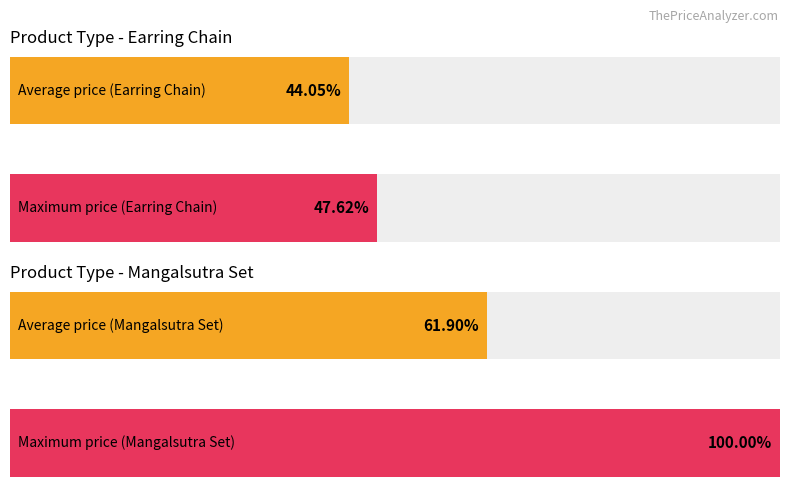

Rank the series at ACC6209 from lowest to highest value.

Avg Price, Max Price